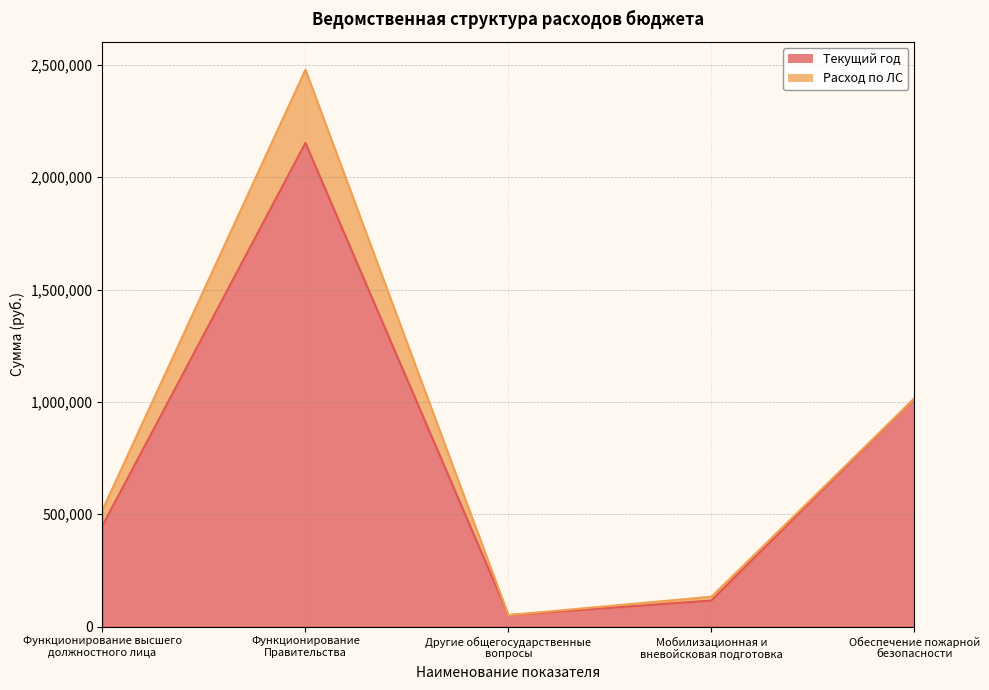

What is the average value?

756906.5